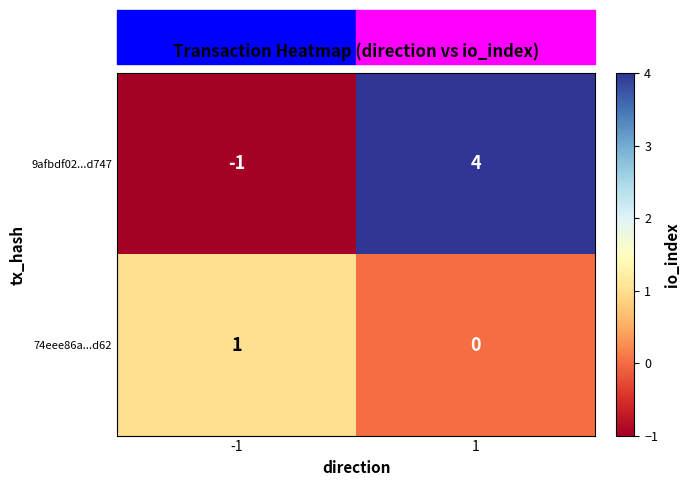

The value of 9afbdf02...d747 at -1 is -1. True or false?

True